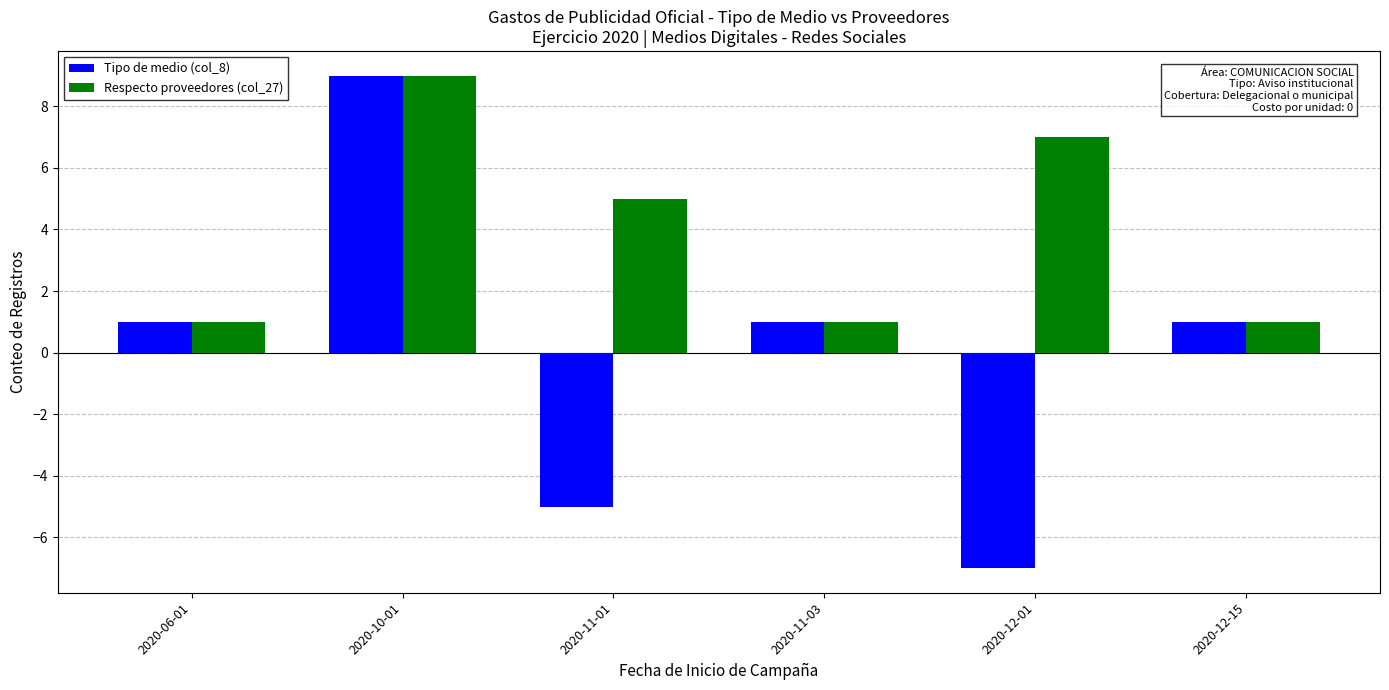

The Respecto proveedores (col_27) series shows 2 at 2020-12-01. True or false?

False